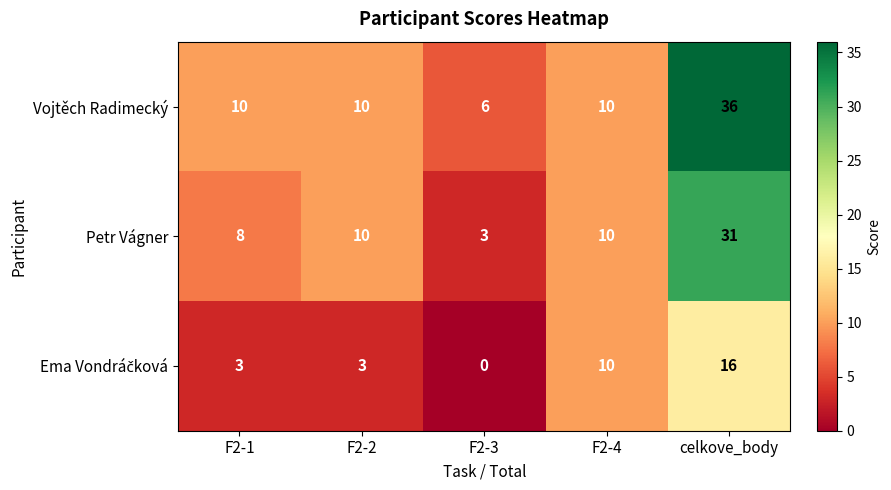

What value does the Petr Vágner series have at F2-1?

8